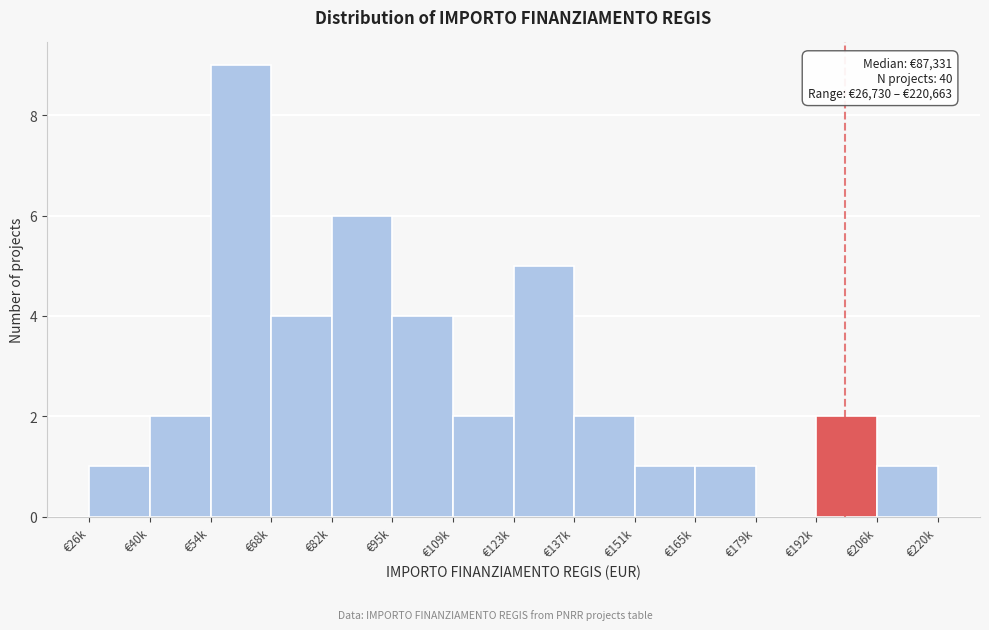

Reading right to left, transcribe all the data shown in this chart.

€206k=1	€192k=2	€179k=0	€165k=1	€151k=1	€137k=2	€123k=5	€109k=2	€95k=4	€82k=6	€68k=4	€54k=9	€40k=2	€26k=1